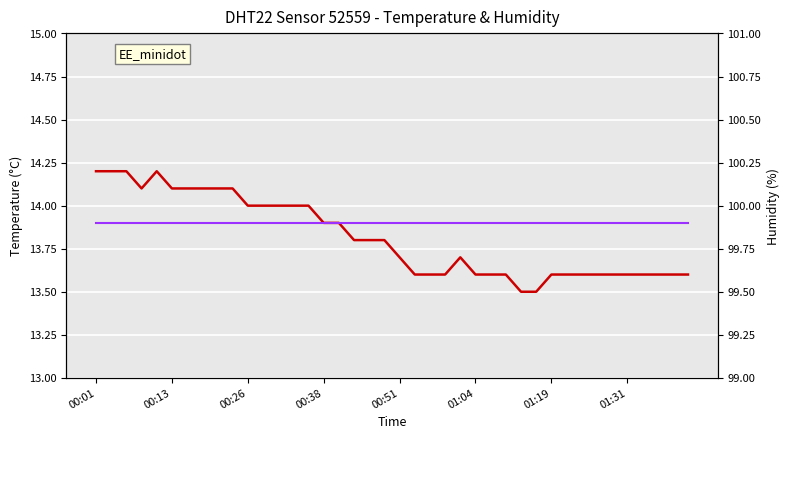

True or false: humidity has a value of 99.9 at 13.

True